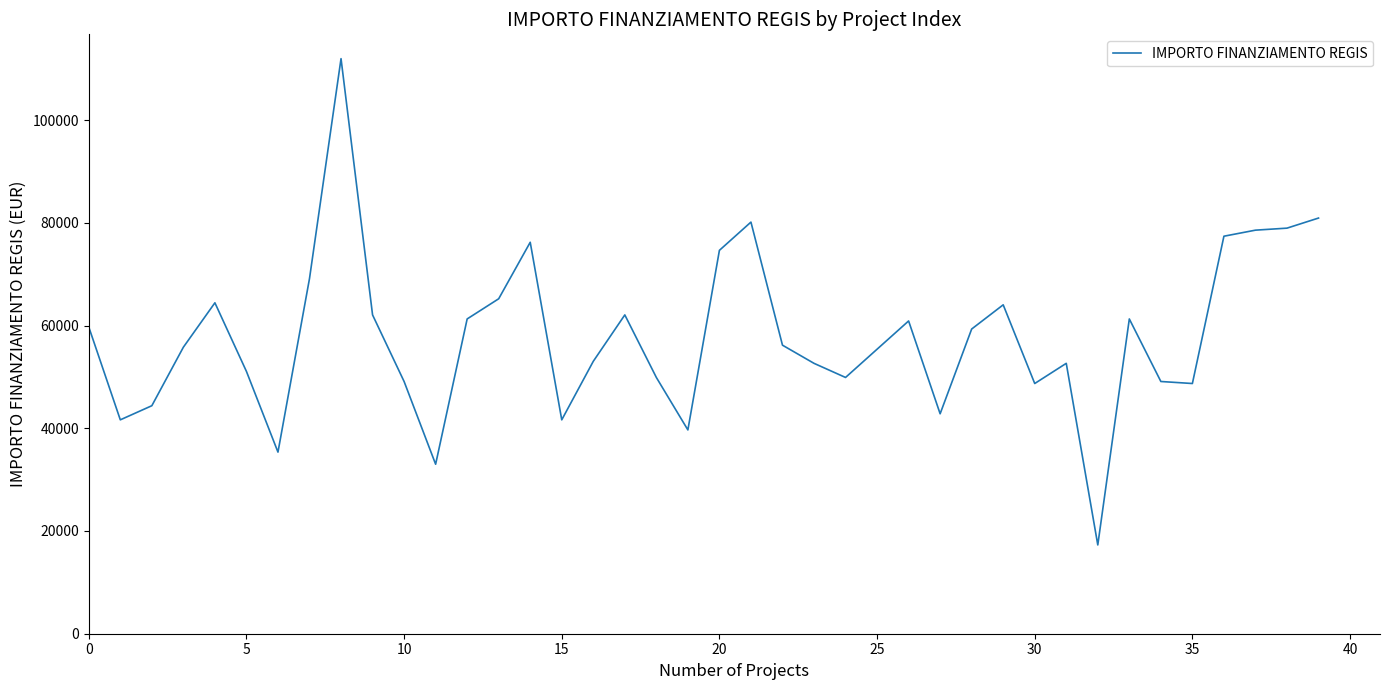

What is the maximum value shown in the chart?

111949.1